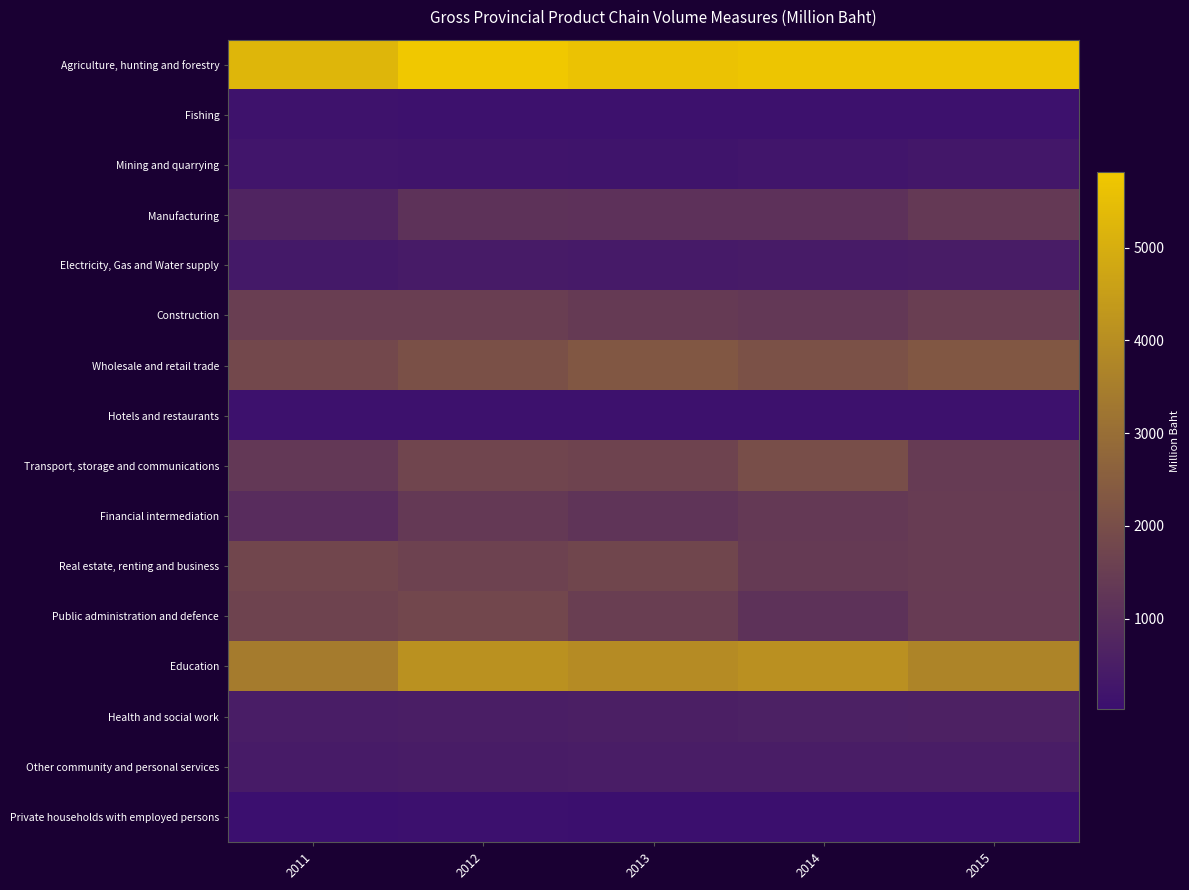

Reading left to right, list all the values displayed in this chart.

Agriculture, hunting and forestry: 2011=5270	2012=5815	2013=5639	2014=5733	2015=5720
Fishing: 2011=143	2012=122	2013=128	2014=101	2015=100
Mining and quarrying: 2011=226	2012=214	2013=193	2014=244	2015=300
Manufacturing: 2011=710	2012=1144	2013=1128	2014=1108	2015=1357
Electricity, Gas and Water supply: 2011=356	2012=408	2013=399	2014=428	2015=454
Construction: 2011=1531	2012=1505	2013=1400	2014=1329	2015=1518
Wholesale and retail trade: 2011=1812	2012=2073	2013=2306	2014=2085	2015=2285
Hotels and restaurants: 2011=90	2012=90	2013=101	2014=109	2015=125
Transport, storage and communications: 2011=1313	2012=1734	2013=1675	2014=1992	2015=1405
Financial intermediation: 2011=949	2012=1373	2013=1219	2014=1354	2015=1454
Real estate, renting and business: 2011=1770	2012=1634	2013=1763	2014=1391	2015=1469
Public administration and defence: 2011=1656	2012=1790	2013=1533	2014=1144	2015=1431
Education: 2011=3419	2012=4098	2013=3923	2014=4087	2015=3694
Health and social work: 2011=478	2012=531	2013=546	2014=592	2015=627
Other community and personal services: 2011=428	2012=466	2013=490	2014=479	2015=490
Private households with employed persons: 2011=21	2012=74	2013=64	2014=56	2015=56